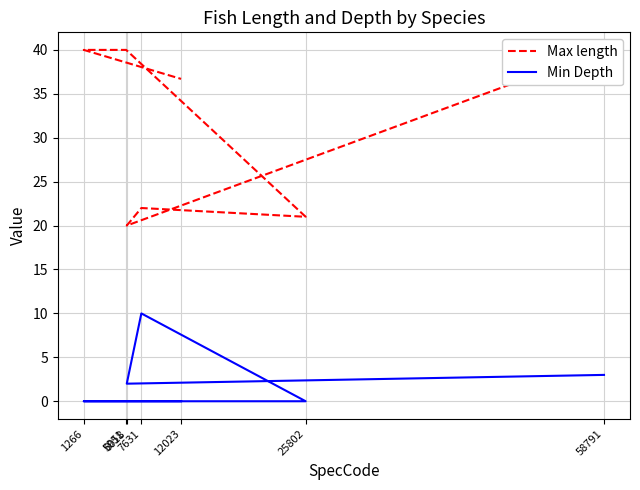

What is the label of the 3rd point from the left?

7631